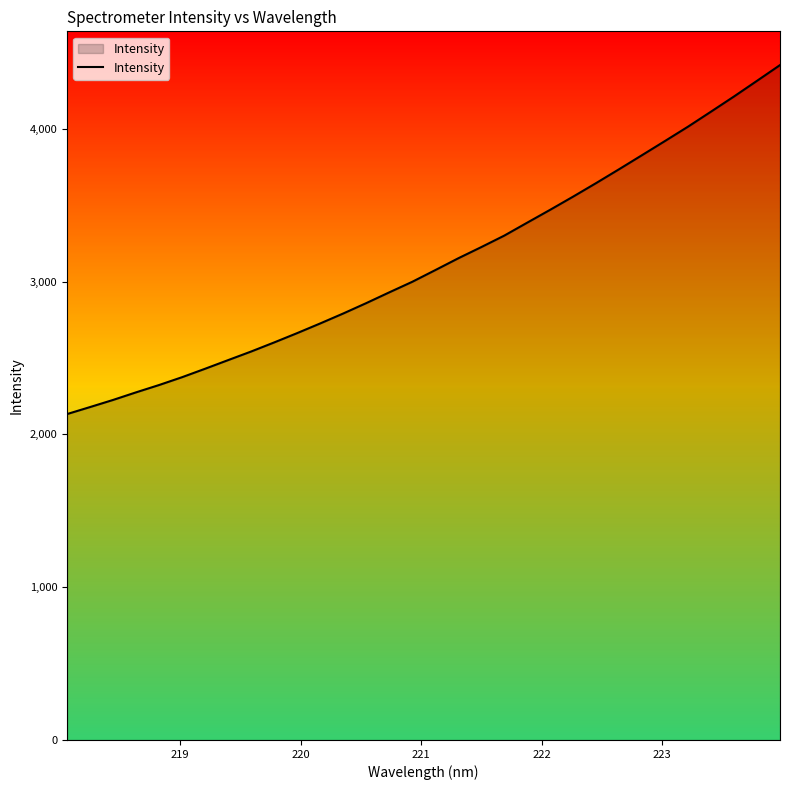

What is the minimum value shown in the chart?

2133.2